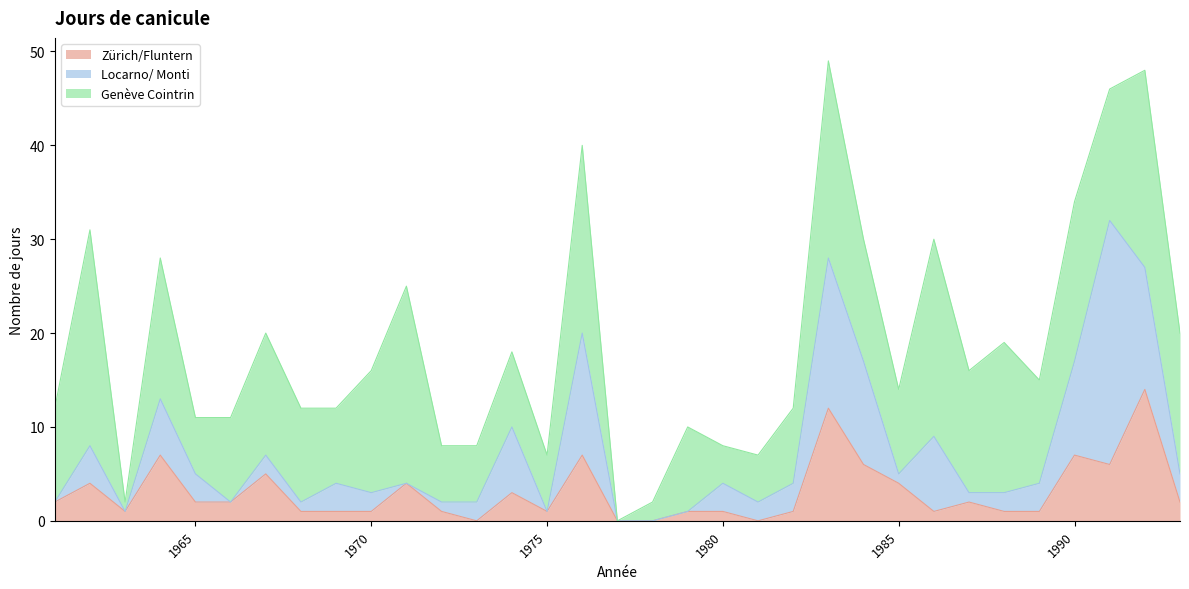

List the series in order of their overall mean, highest first.

Genève Cointrin, Locarno/ Monti, Zürich/Fluntern